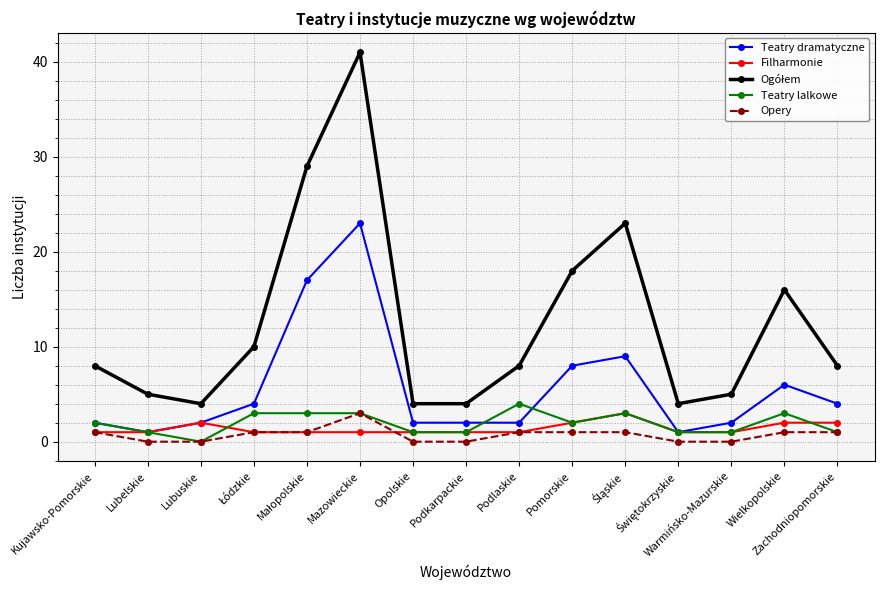

Is the value of Teatry lalkowe at Wielkopolskie greater than the value of Filharmonie at Mazowieckie?

Yes